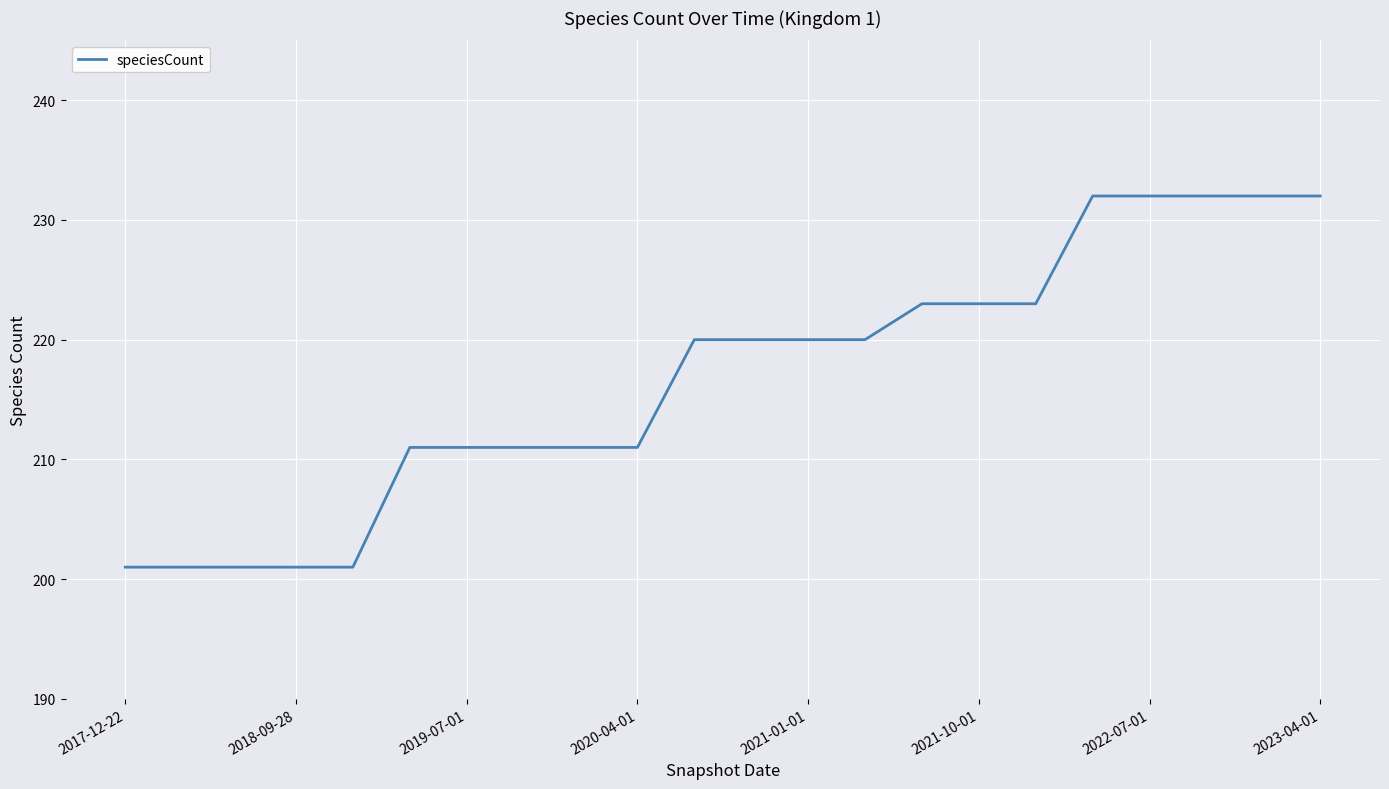

What is the difference between the second highest and minimum values?

31